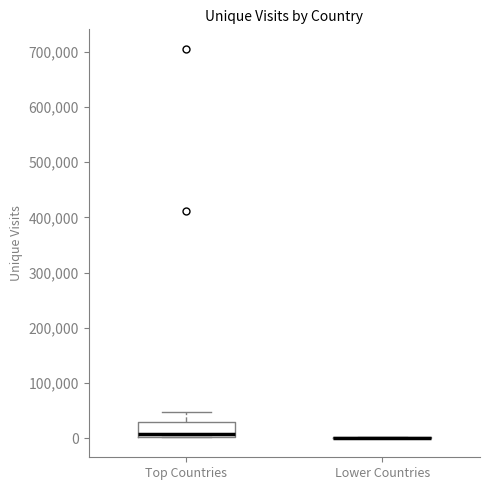

Comparing the boxes themselves (not the whiskers), which one is the tallest?

Top Countries